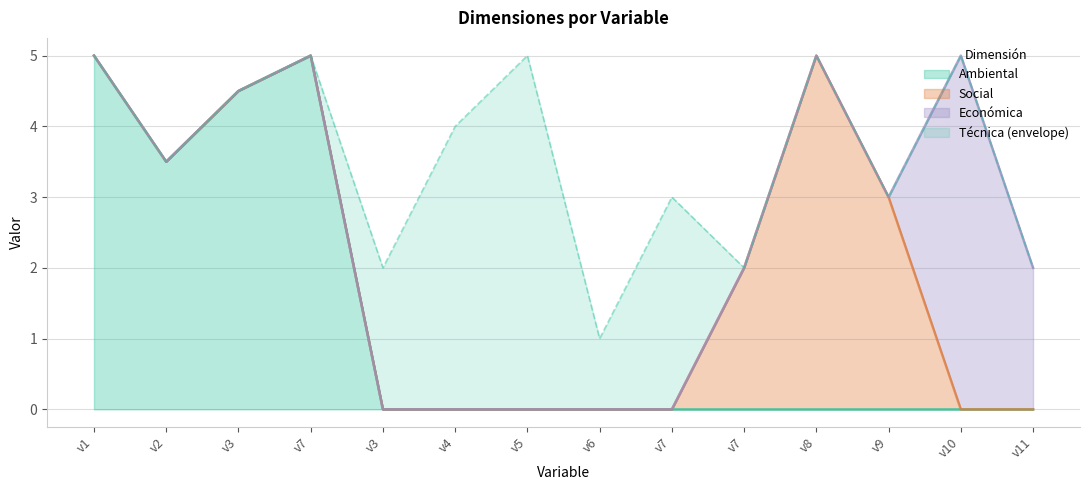

At which category is the sum across all series the highest?

v1